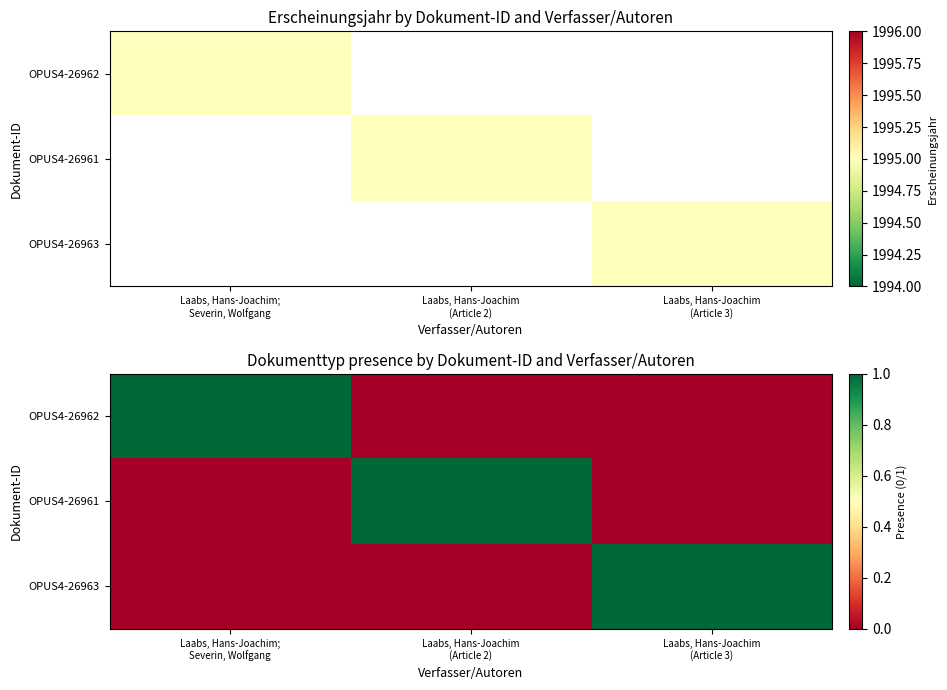

Count the number of data series in this chart.

3